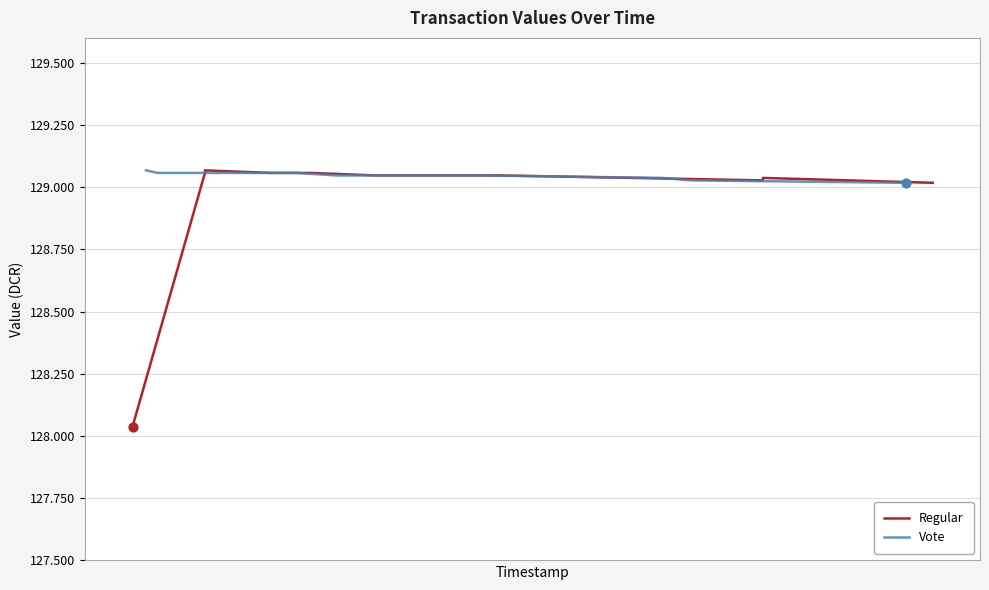

Which series contains the lowest Y value?

Regular